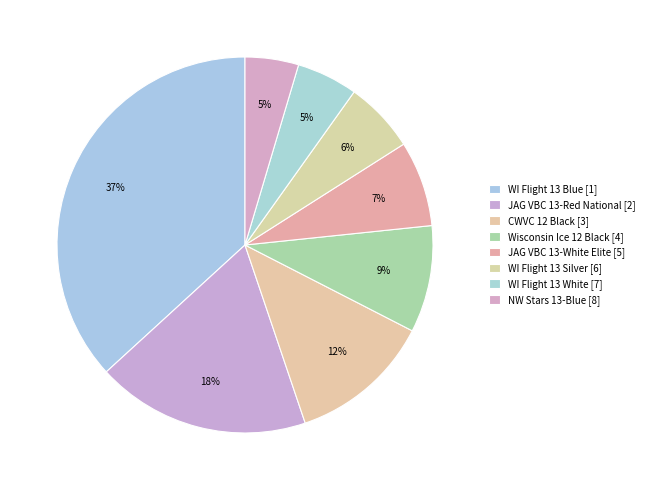

How many slices are in this pie chart?

8